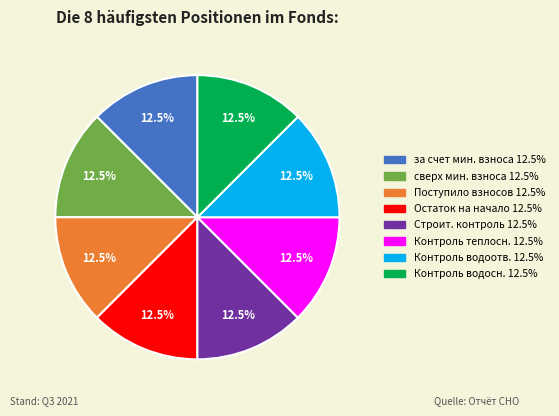

Is there any slice that represents more than half of the pie?

No